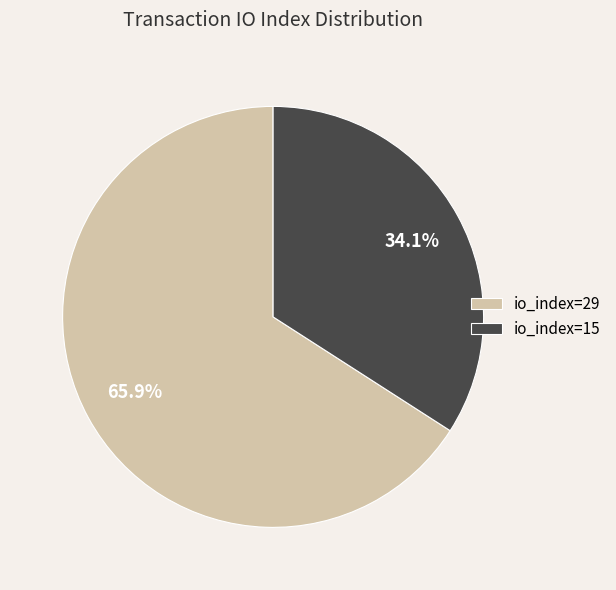

To the nearest percent, what is the difference between the largest and smallest slice percentages?

32%